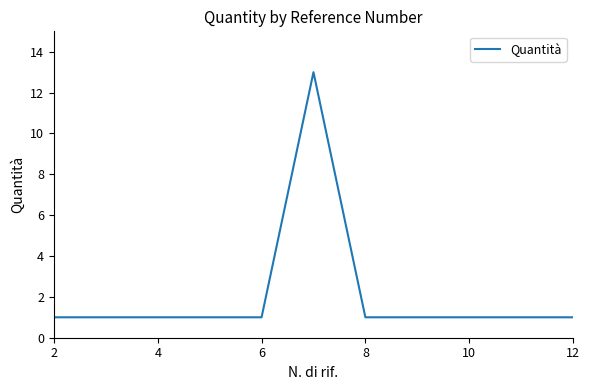

Reading right to left, extract all data points from this chart.

1	1	1	1	1	13	1	1	1	1	1